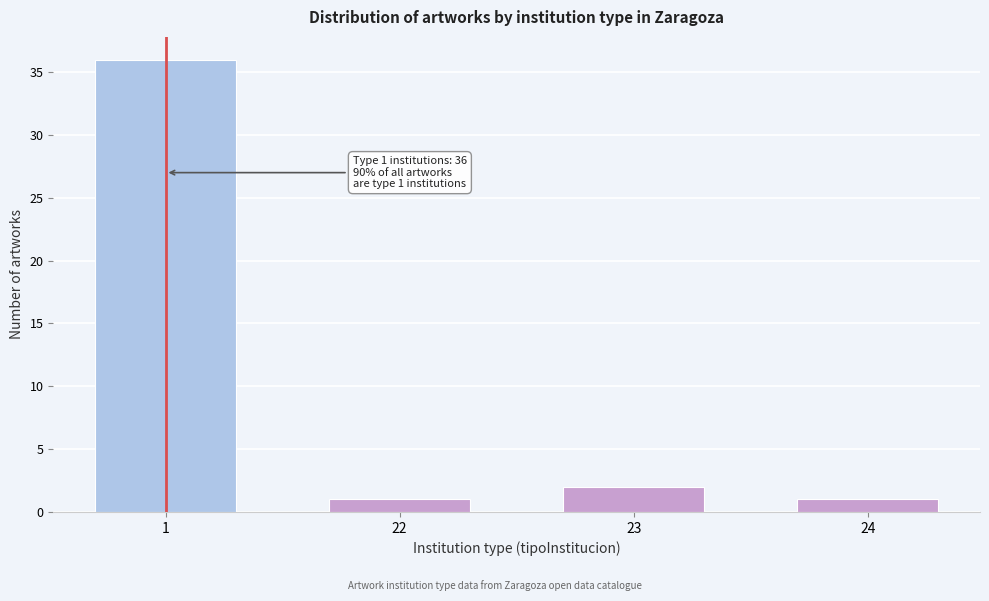

Reading left to right, list all the values displayed in this chart.

1=36	22=1	23=2	24=1